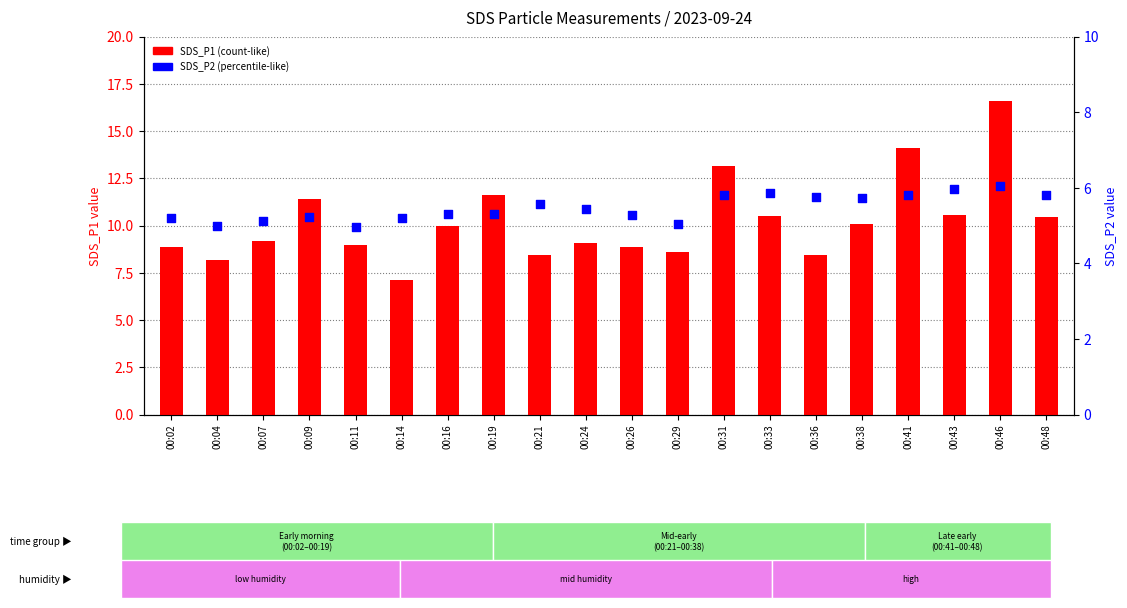

At which category is the sum across all series the highest?

00:46